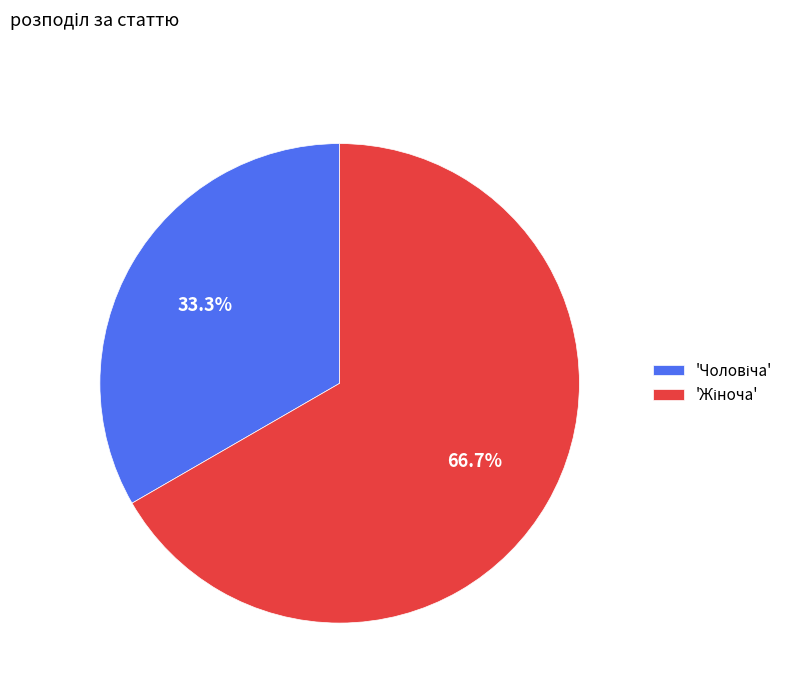

Is there a majority slice in this chart?

Yes